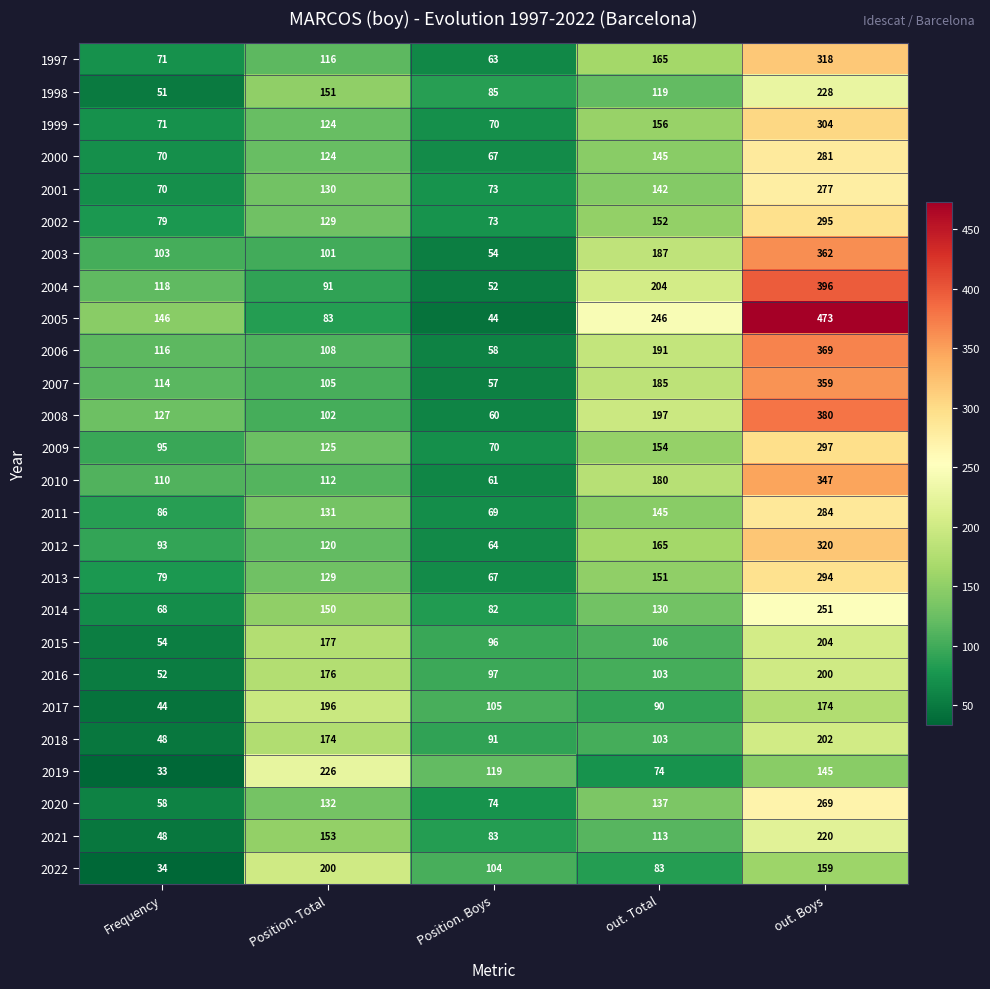

What is the difference between the highest and lowest values at Frequency?

113